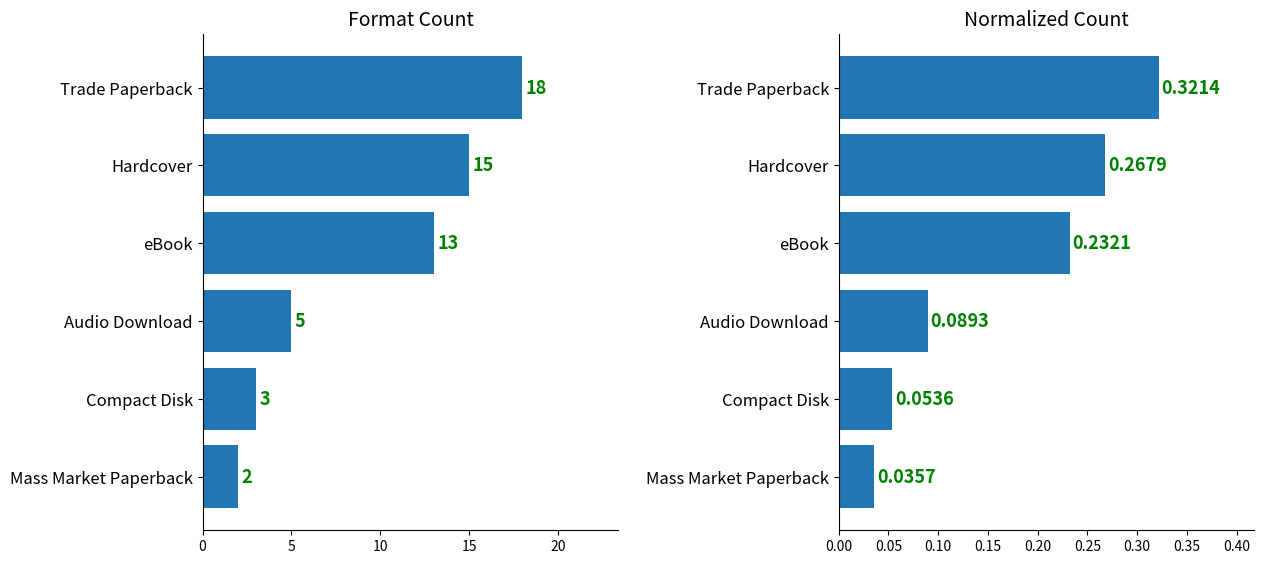

Reading left to right, list all the values displayed in this chart.

Count: 18.0	15.0	13.0	5.0	3.0	2.0
Normalized Count: 0.3	0.3	0.2	0.1	0.1	0.0